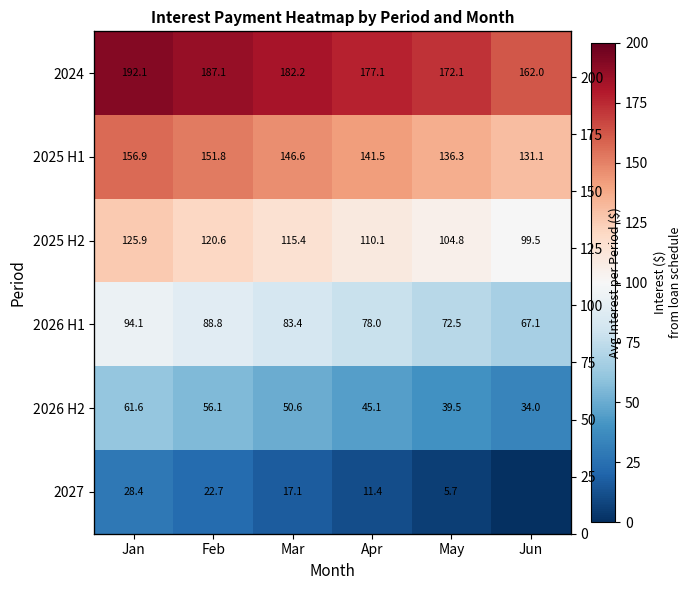

True or false: 2026 H2 has a value of 12.5 at Jun.

False